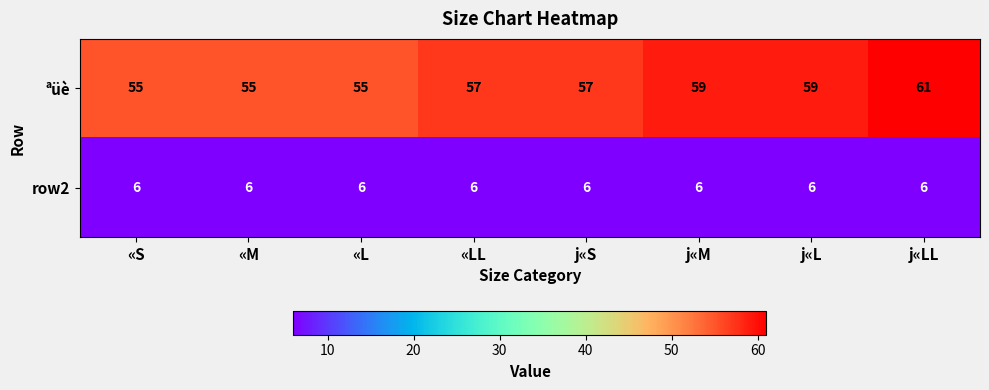

Reading left to right, extract all data points from this chart.

ªüè: «S=55	«M=55	«L=55	«LL=57	j«S=57	j«M=59	j«L=59	j«LL=61
row2: «S=6	«M=6	«L=6	«LL=6	j«S=6	j«M=6	j«L=6	j«LL=6